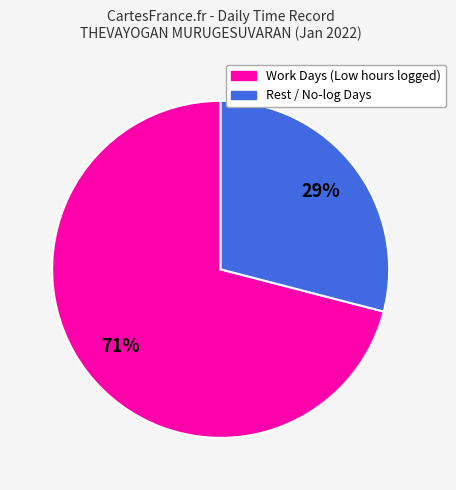

Is there any slice that represents more than half of the pie?

Yes